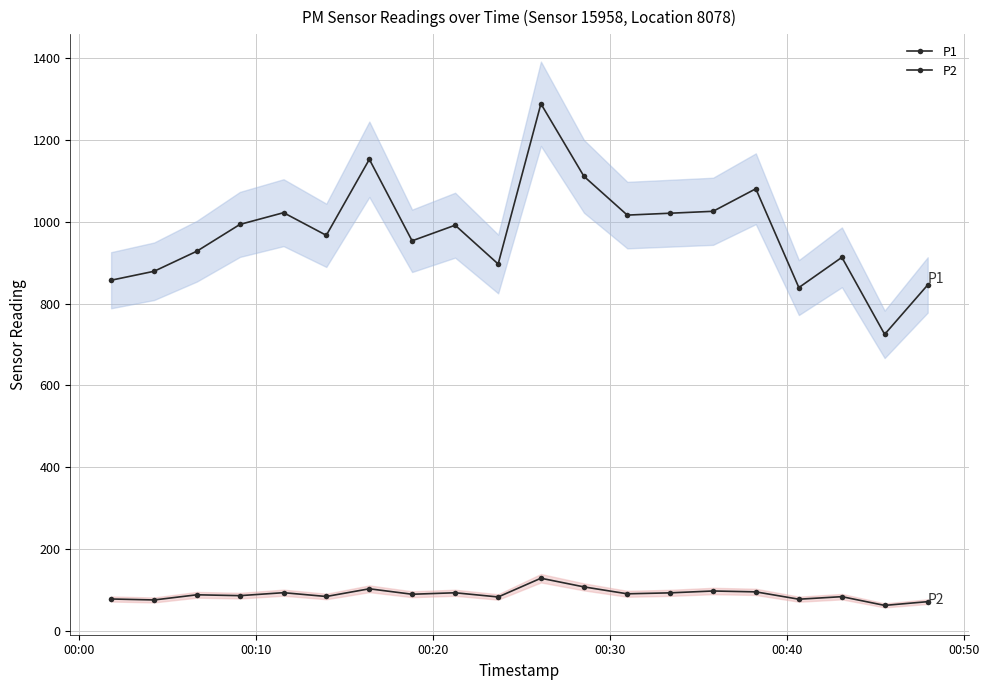

How many data points in P1 are less than 991?

10